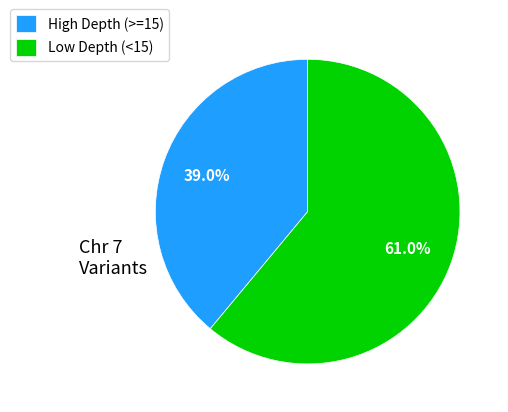

Which has a higher value, Low Depth (<15) or High Depth (>=15)?

Low Depth (<15)